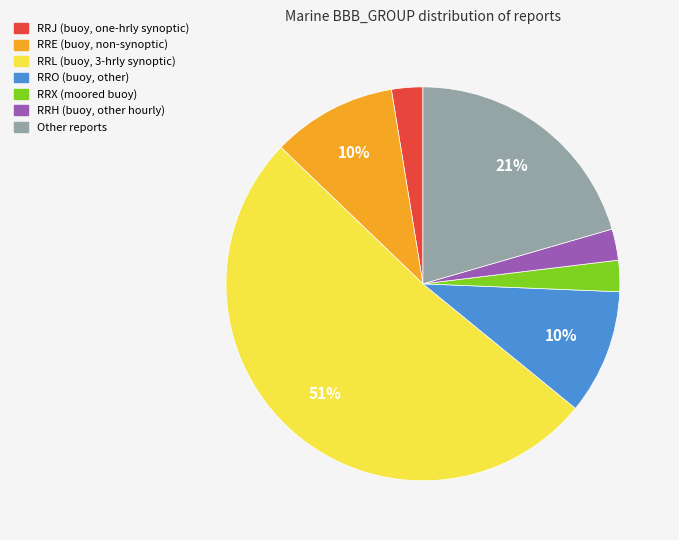

Is there a majority slice in this chart?

Yes